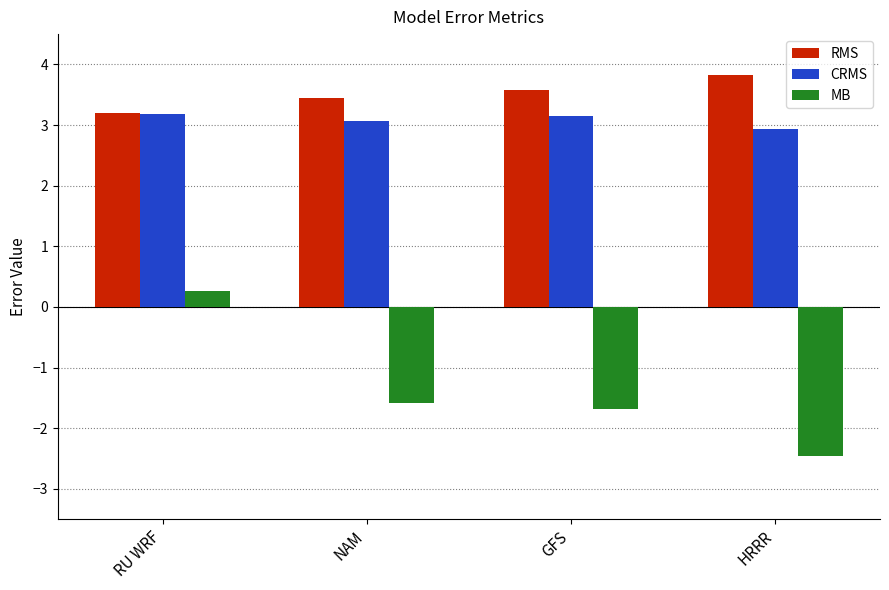

Rank the categories by MB value from highest to lowest.

RU WRF, NAM, GFS, HRRR